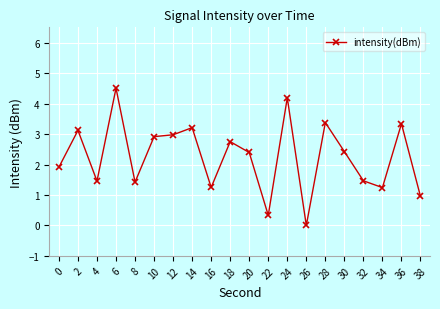

Reading left to right, list all the values displayed in this chart.

1.9	3.1	1.5	4.5	1.4	2.9	3.0	3.2	1.2	2.8	2.4	0.3	4.2	0.0	3.4	2.4	1.5	1.2	3.3	1.0